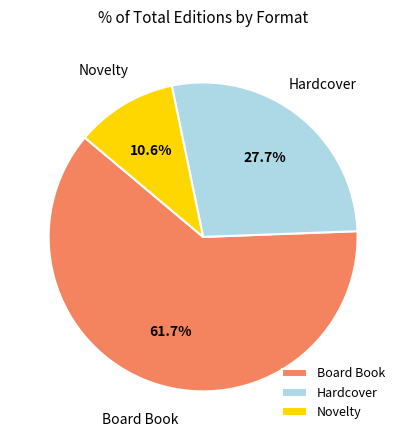

Which category has the biggest portion of the pie?

Board Book